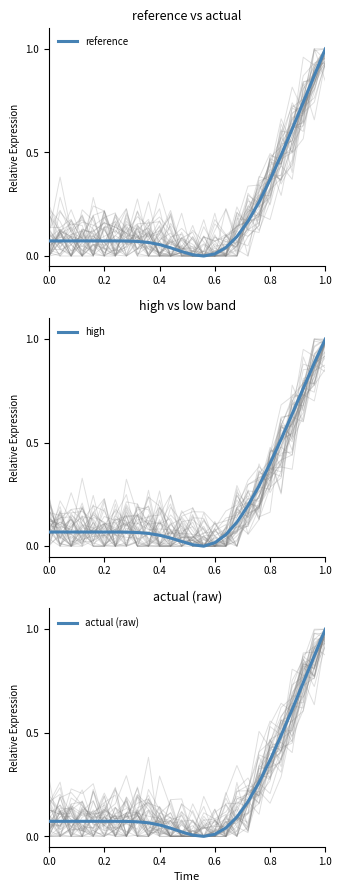

What is the maximum value for reference?

1.0